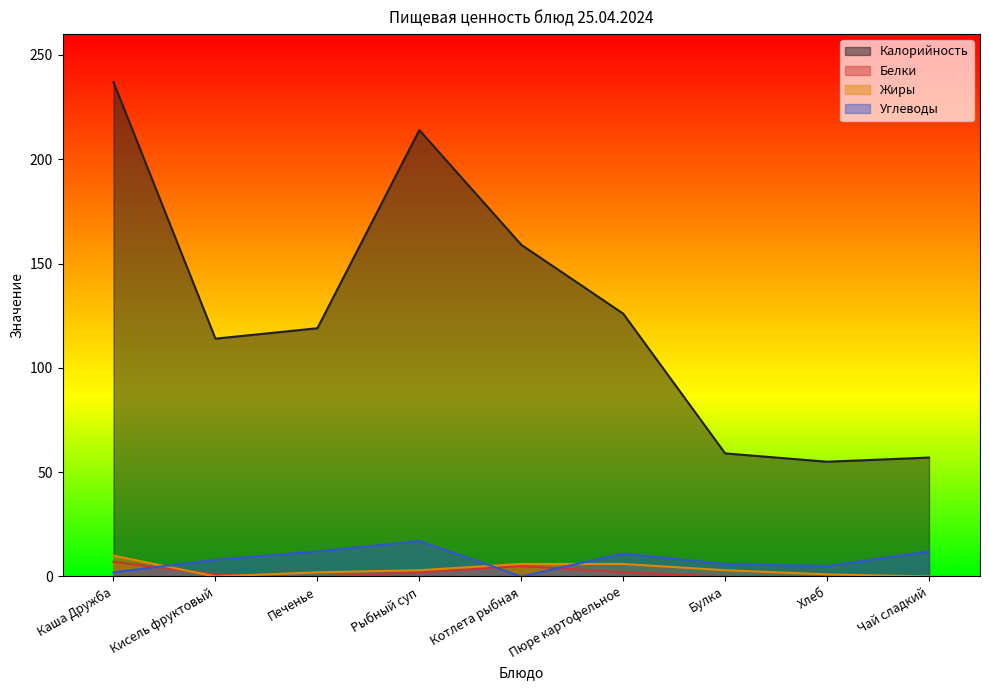

What are all the series names shown in the legend?

Калорийность, Белки, Жиры, Углеводы